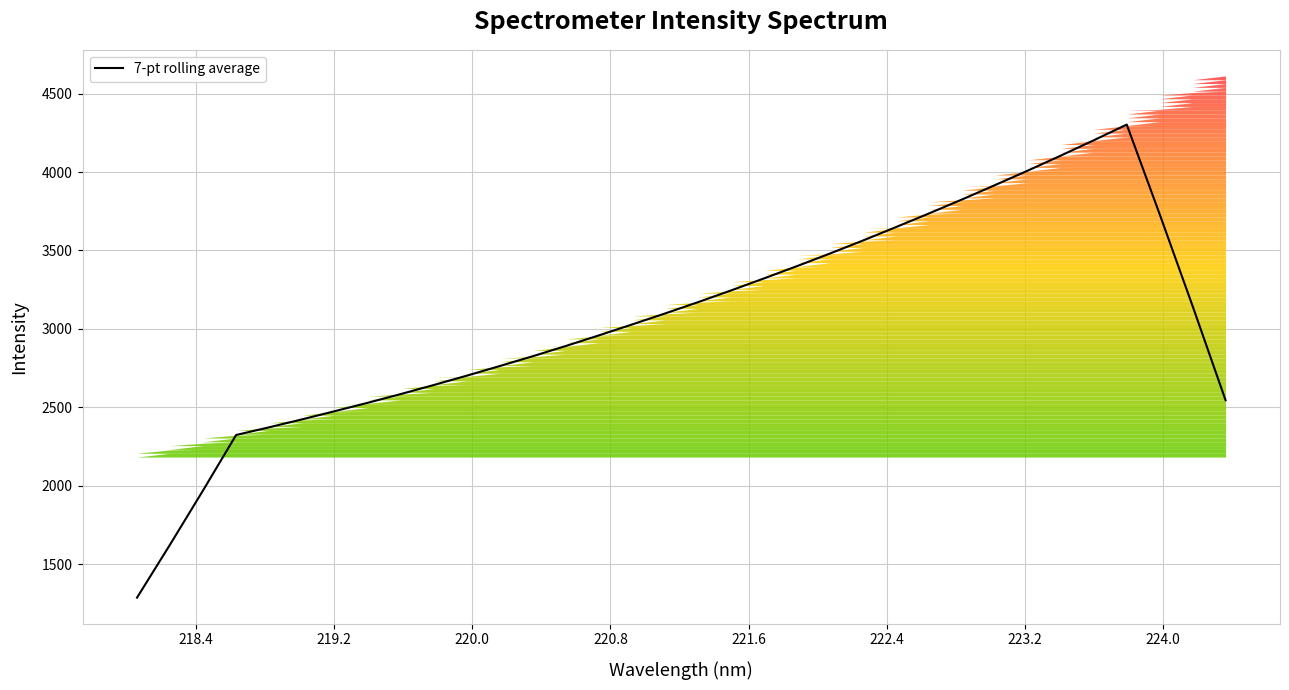

What is the lowest value of the 7-pt rolling average series?

1286.3